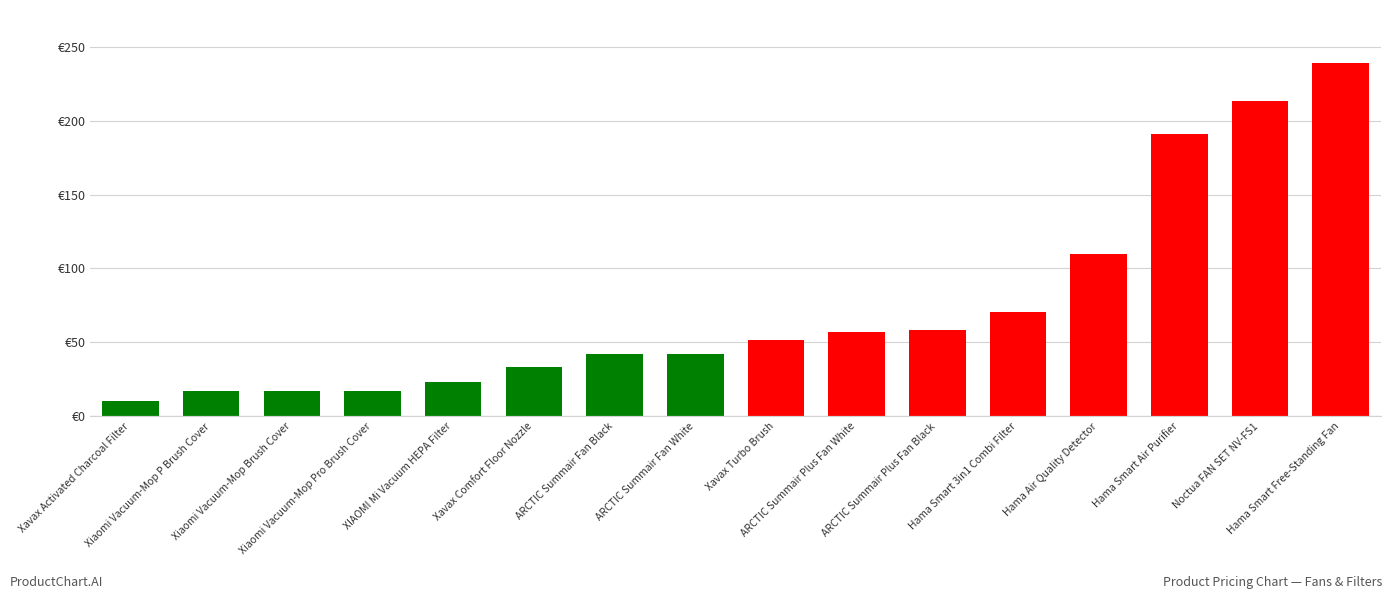

The value at Xiaomi Vacuum-Mop Brush Cover is 17.0. True or false?

True